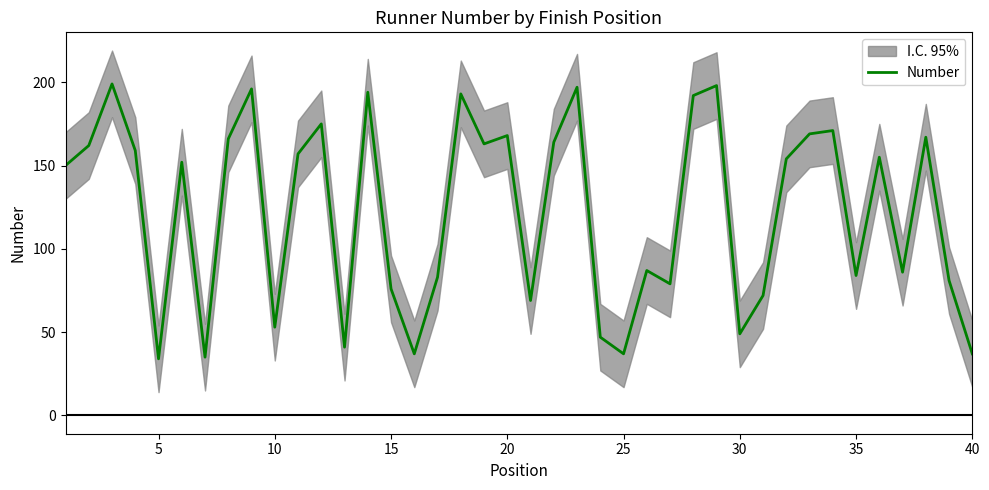

How many distinct data groups are displayed?

1